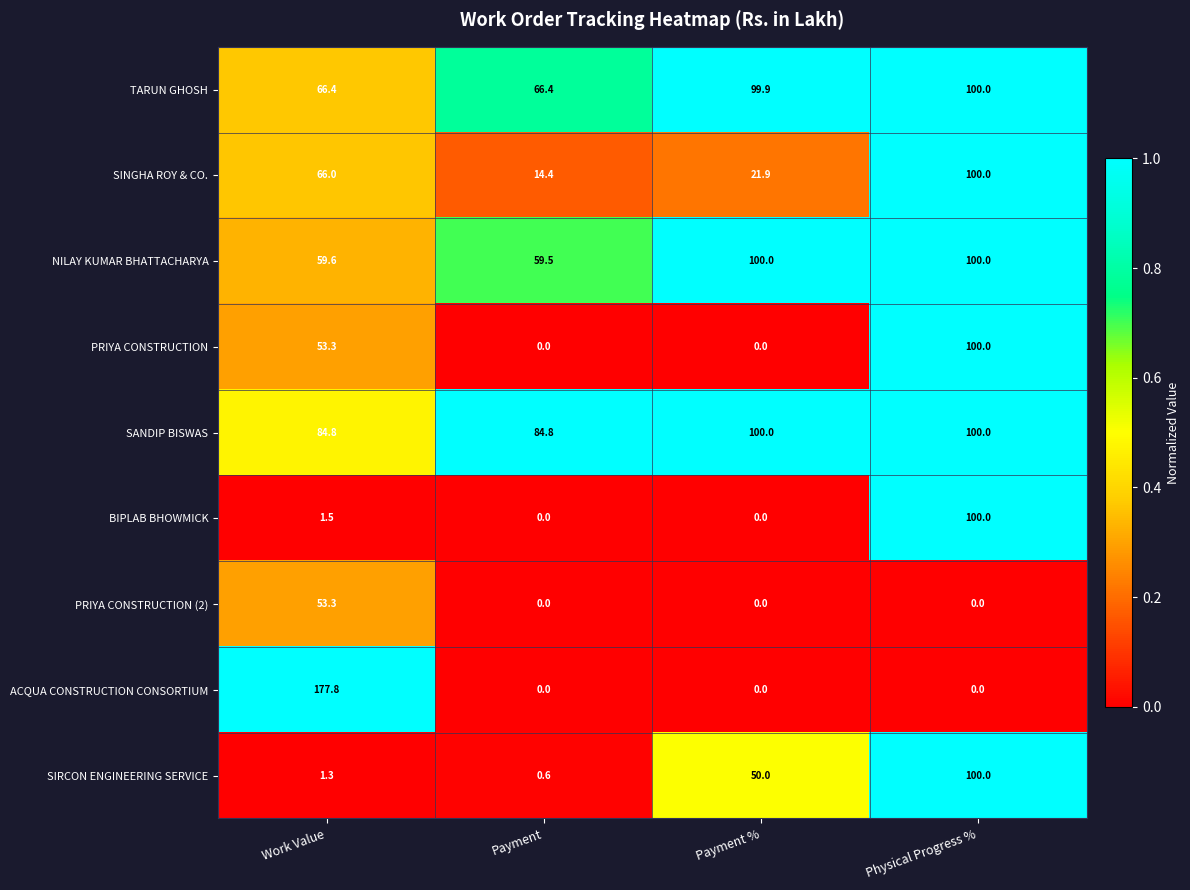

What is the difference between the PRIYA CONSTRUCTION values at Physical Progress % and Payment?

100.0